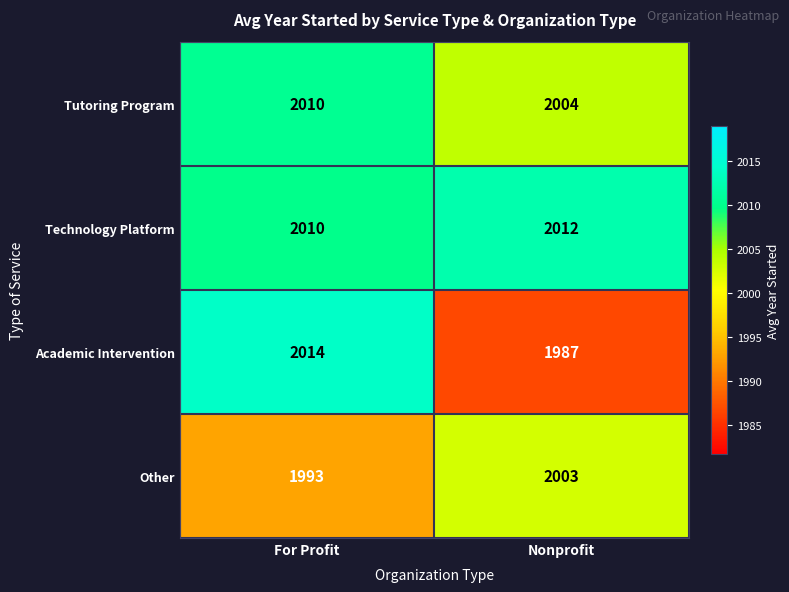

True or false: Other has a value of 2003 at Nonprofit.

True